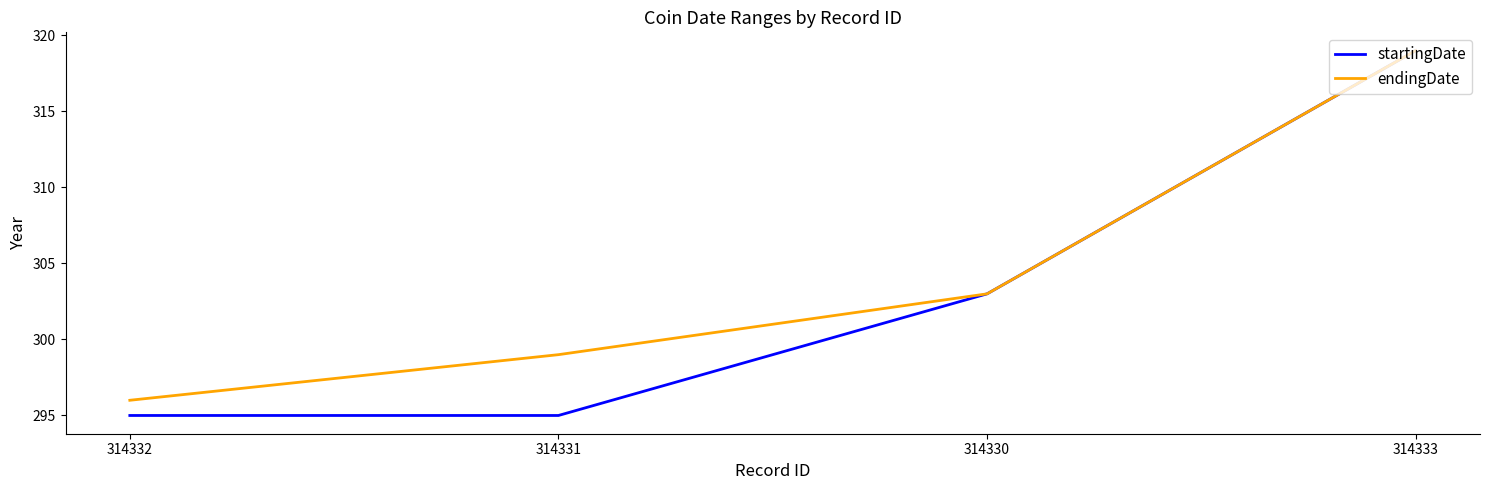

Rank the series by their average value, from lowest to highest.

startingDate, endingDate